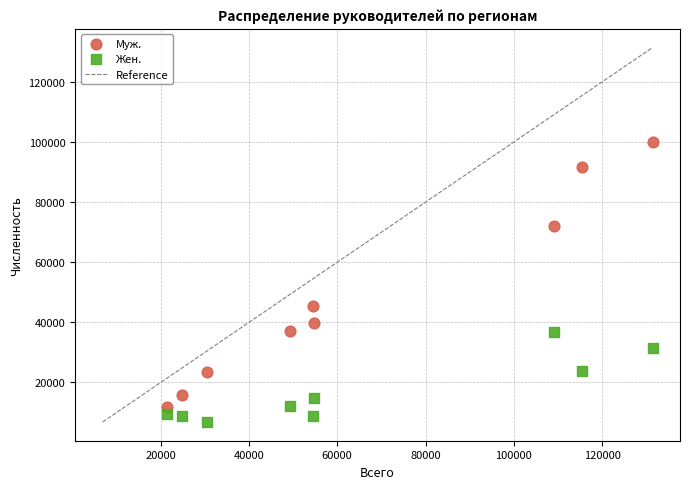

Which series reaches the minimum Y coordinate?

Жен.